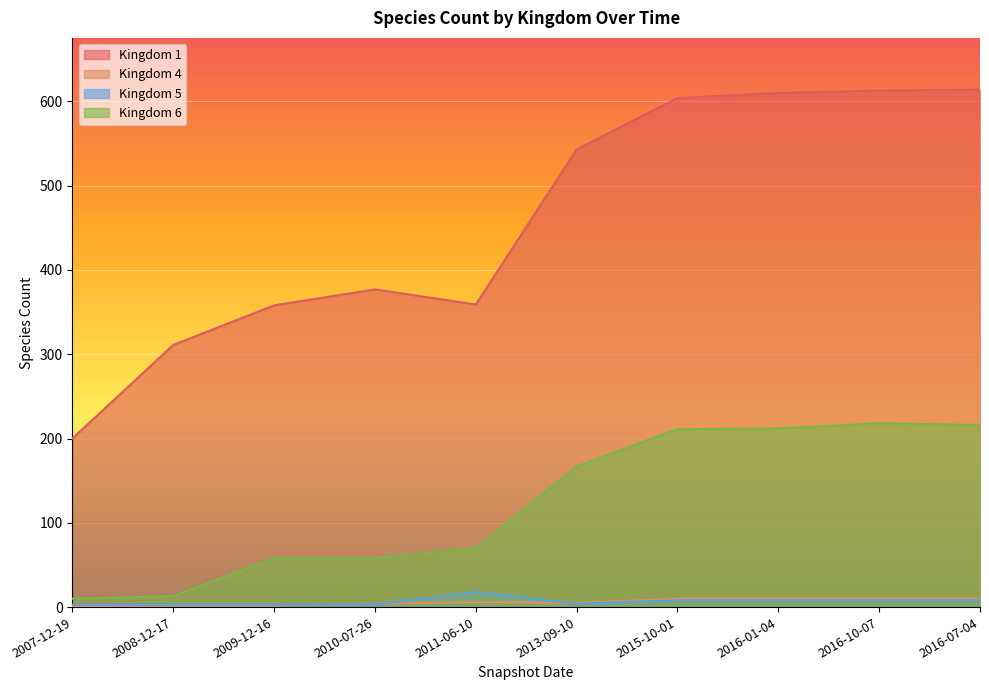

Is the value of Kingdom 5 at 2011-06-10 greater than the value of Kingdom 6 at 2016-10-07?

No